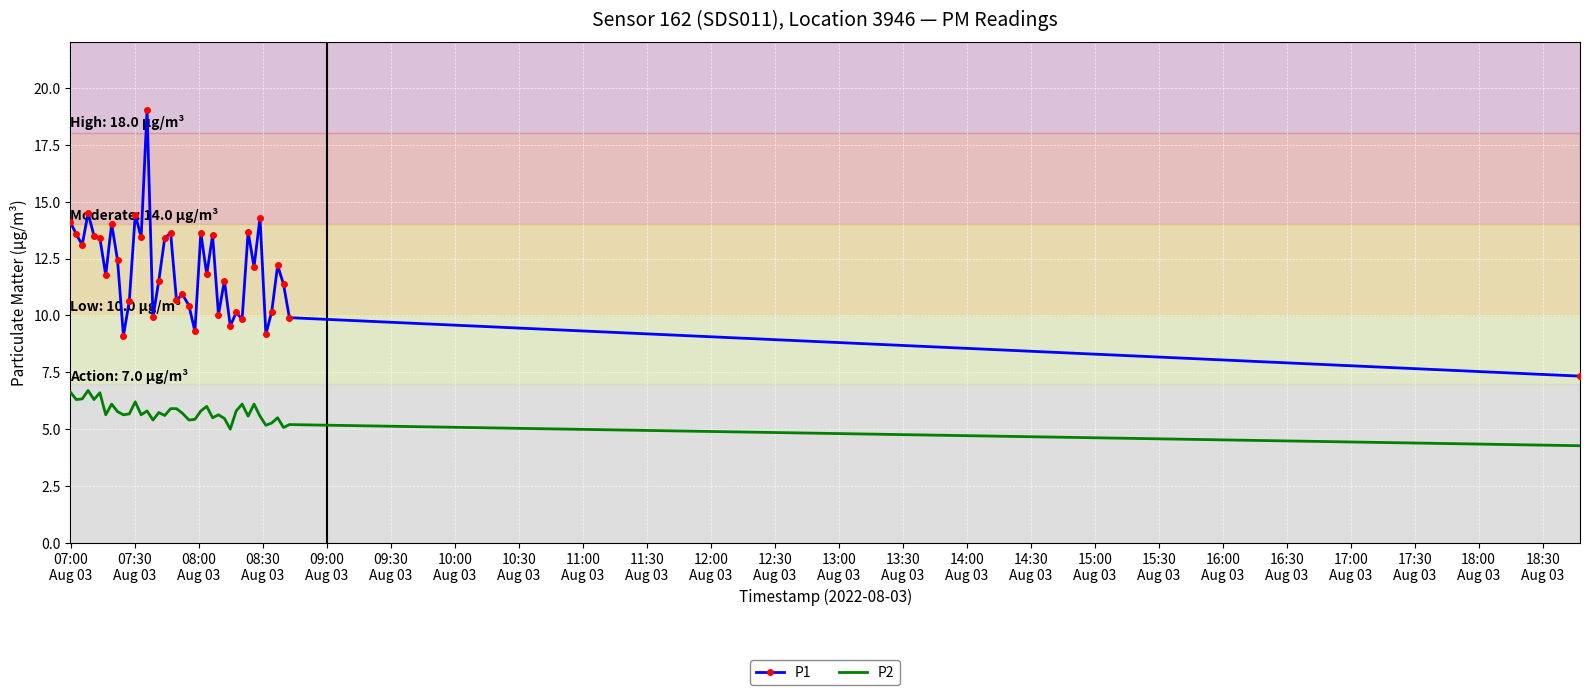

Which series has the widest spread of values?

P1